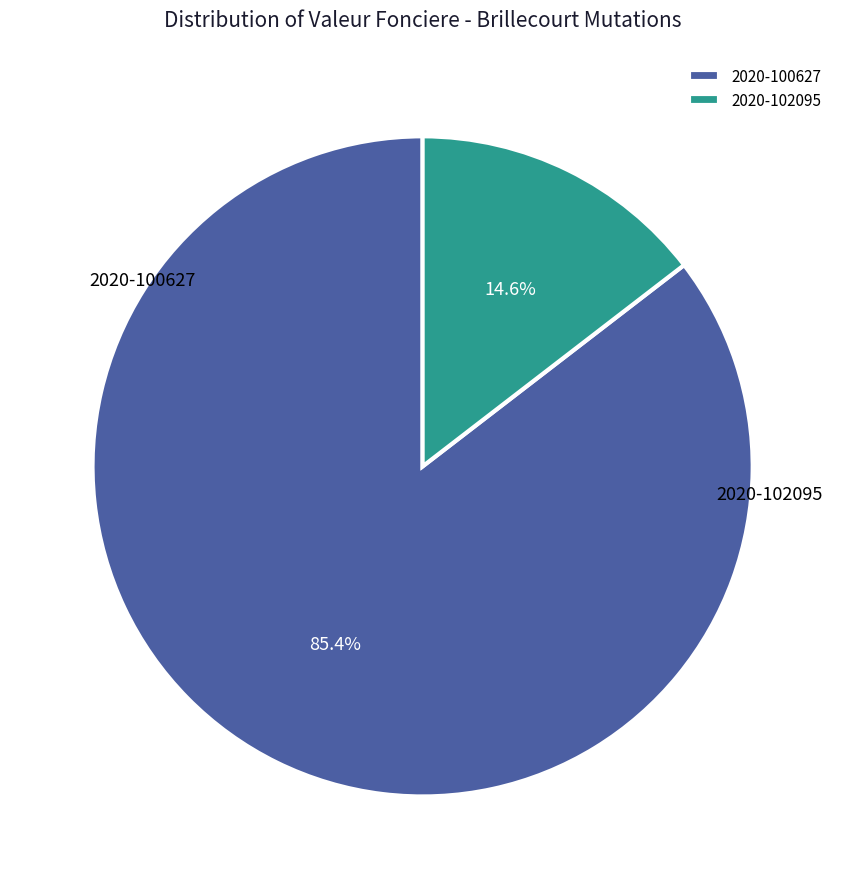

Rank the categories by value from highest to lowest.

2020-100627, 2020-102095